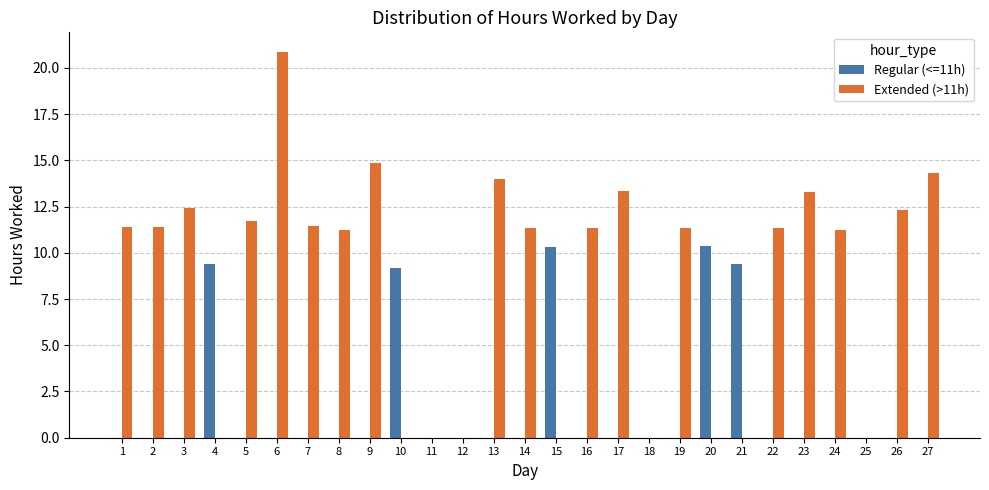

At which category does the chart reach its peak across all series?

6